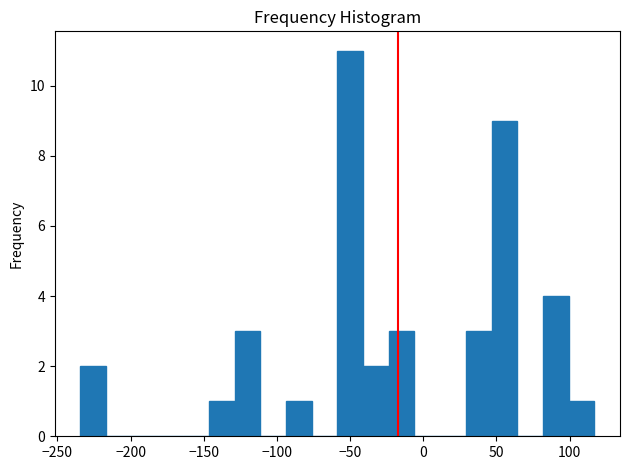

Read against the x-axis, roughly where is the centre of the tallest bar?

-50